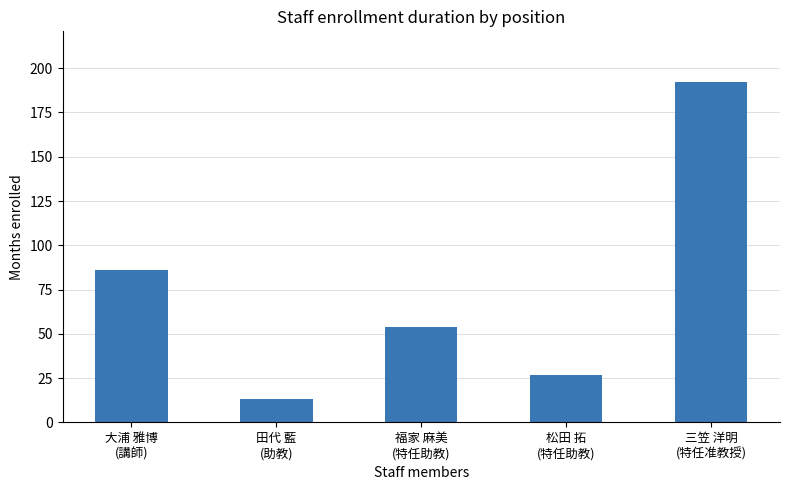

How many bars are there in total?

5